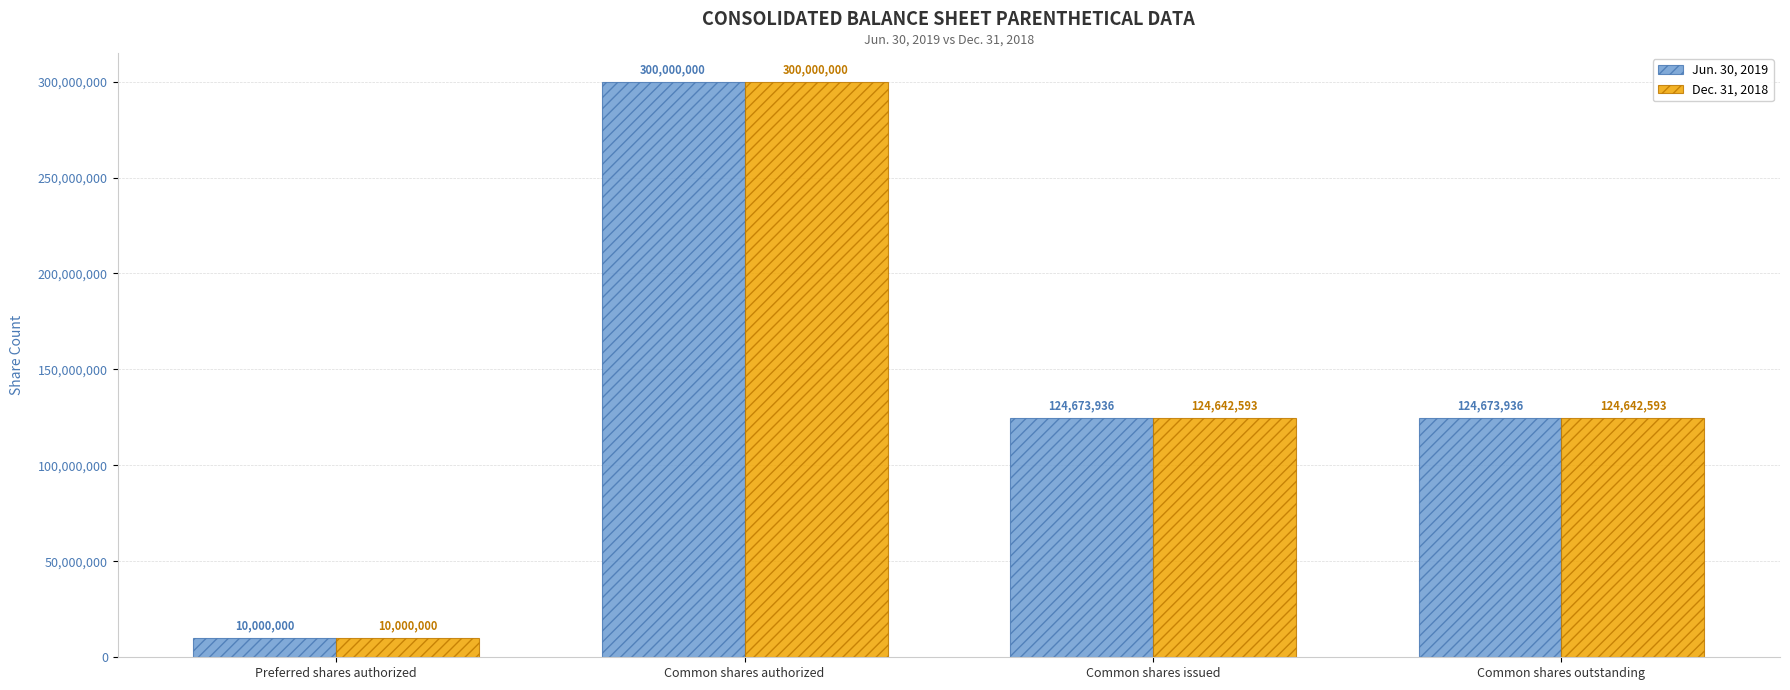

What position from the right is Preferred shares authorized?

4